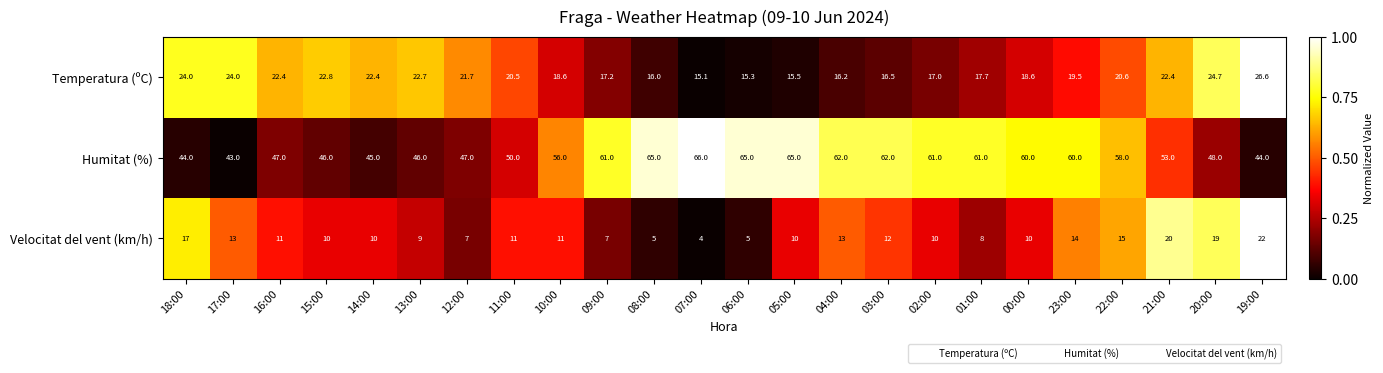

What is the highest value of the Velocitat del vent (km/h) series?

22.0